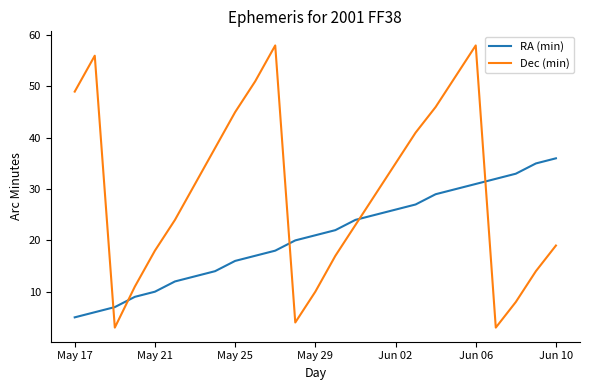

Rank the series by their average value, from lowest to highest.

RA (min), Dec (min)